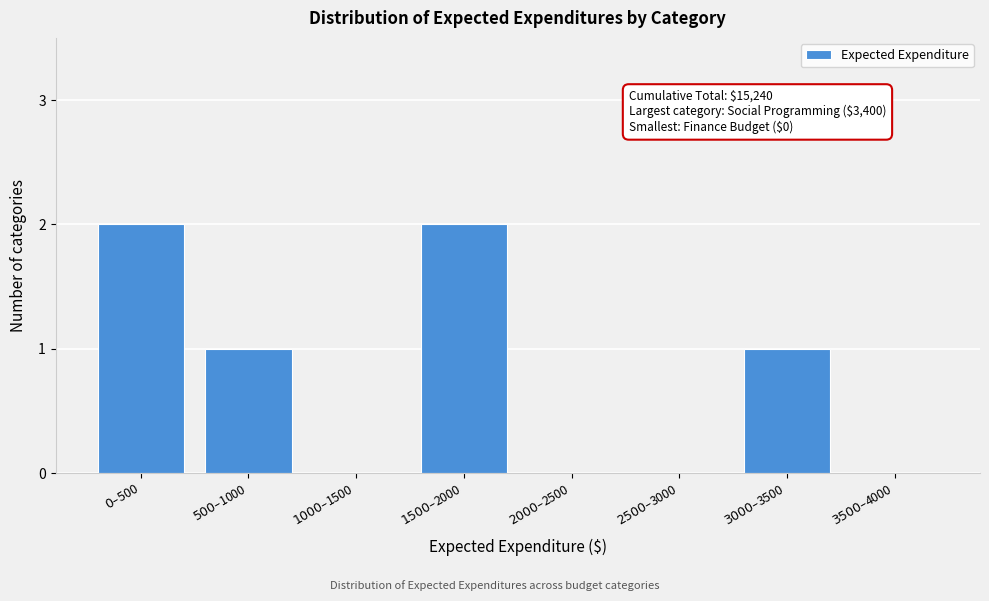

What is the sum of all values?

6